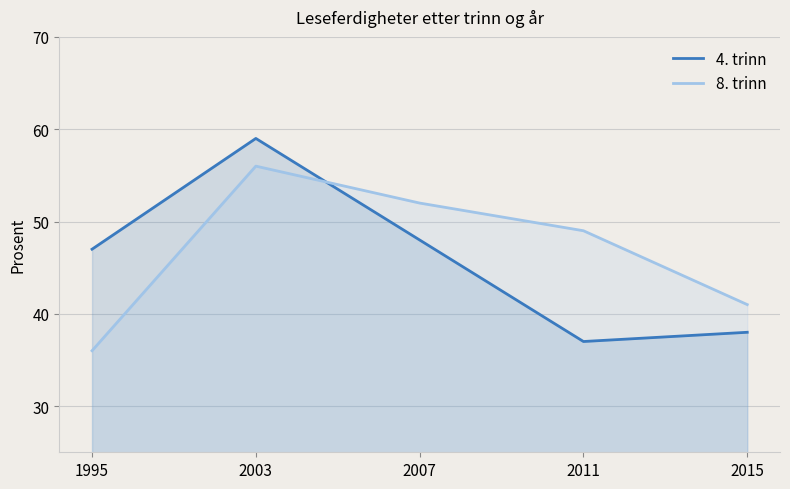

Where do 8. trinn and 4. trinn first cross each other?

2003 and 2007